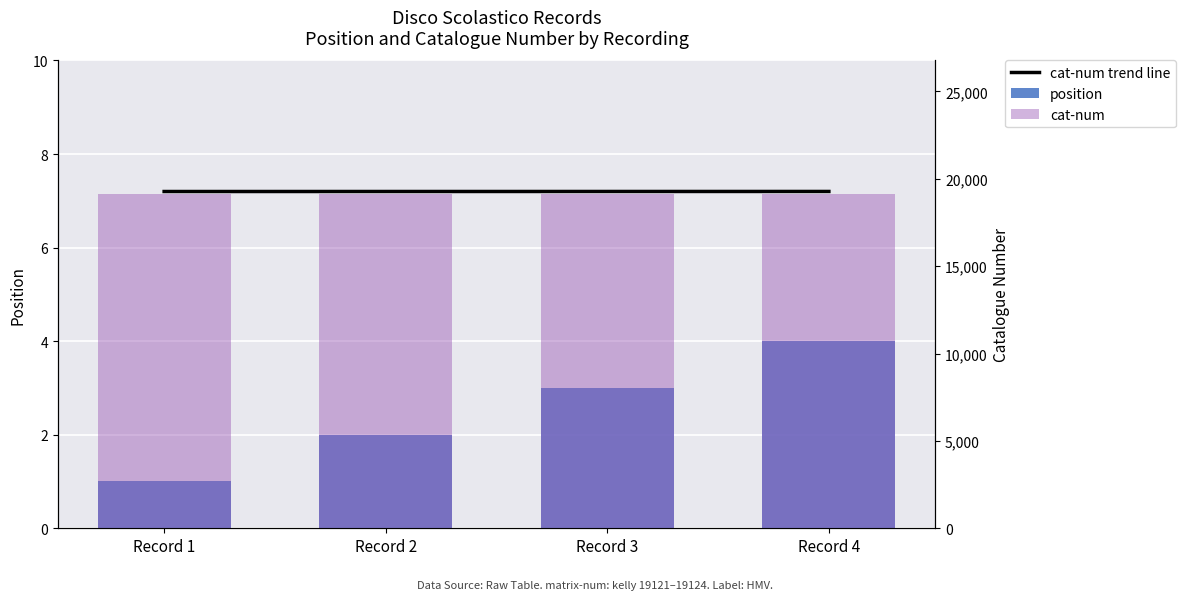

What is the value of the cat-num trend line bar at the 4th from the left?

7.2